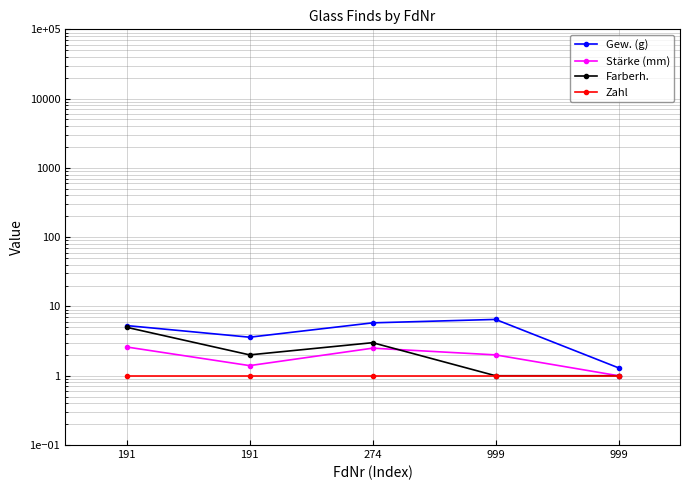

What is the maximum value shown in the chart?

6.5